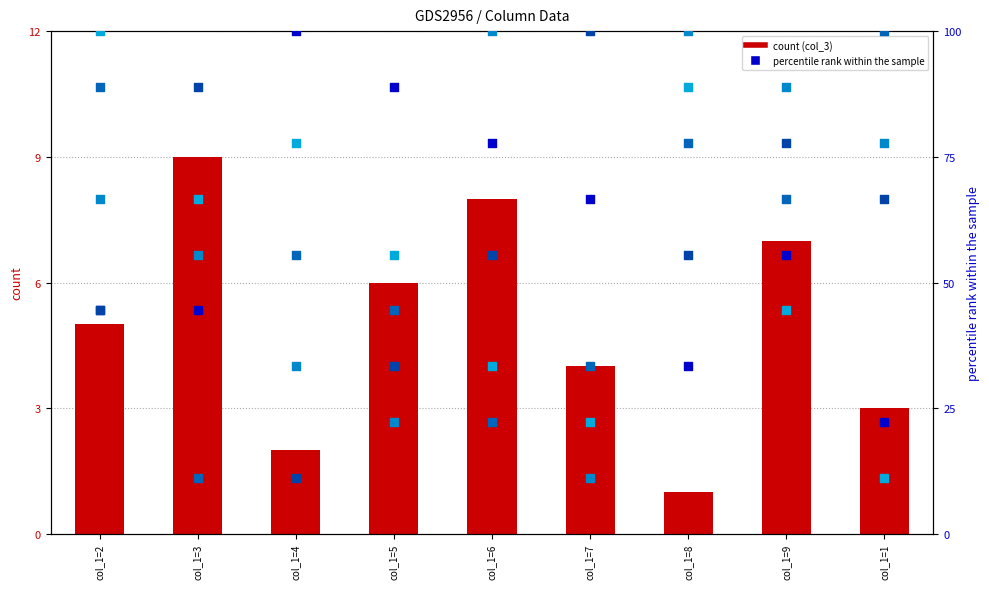

At how many categories does at least one series exceed 45?

9